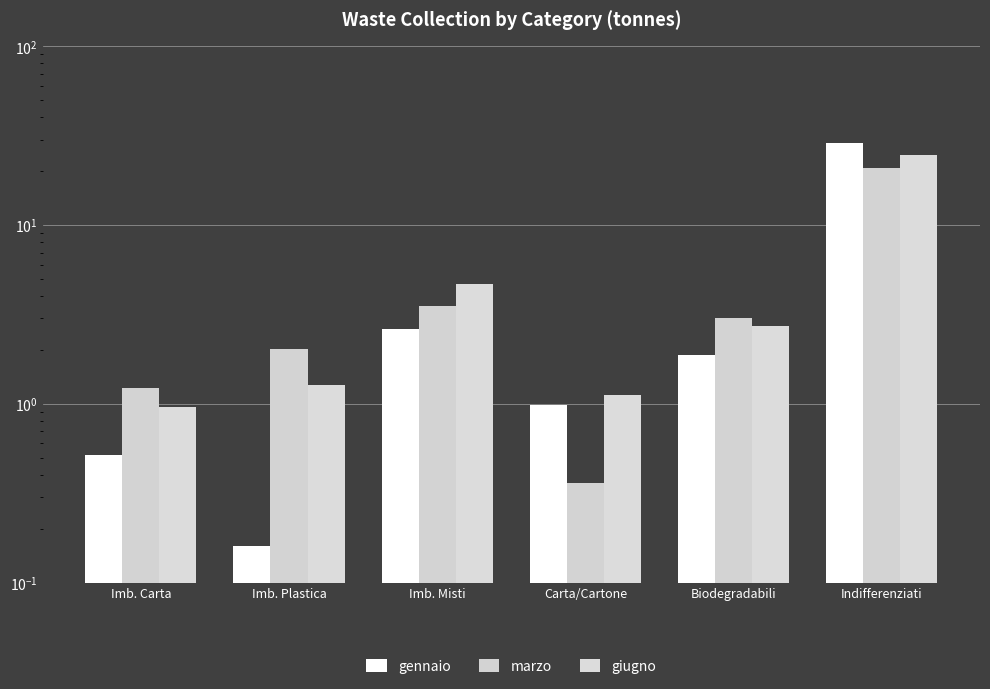

What position from the left is Imb. Misti?

3